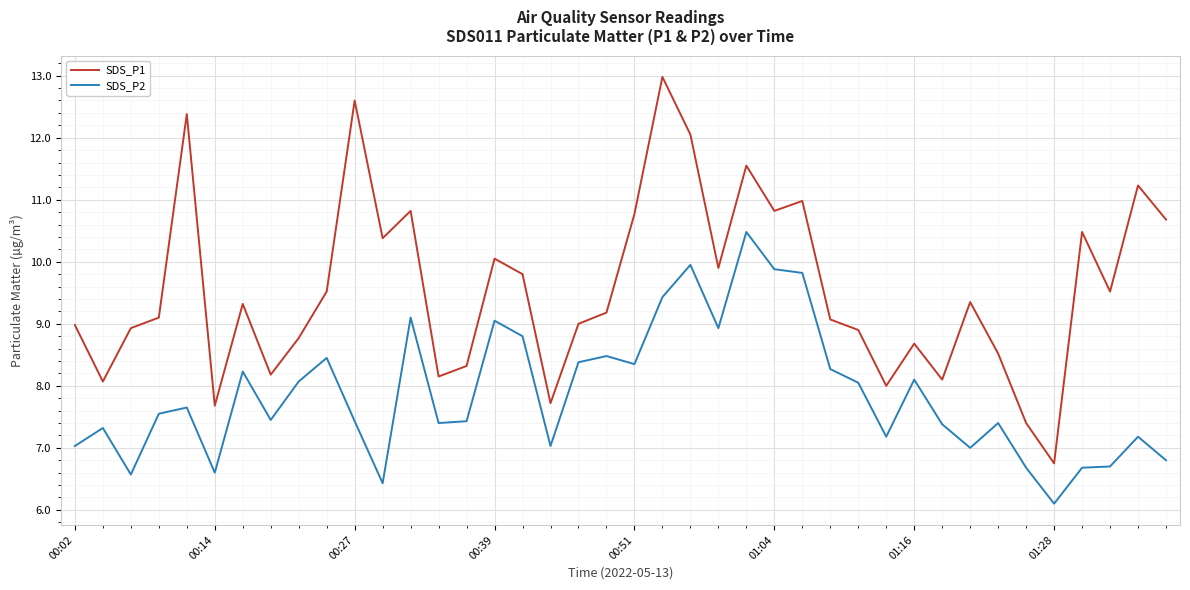

Is this an area chart (filled region under the line)?

No